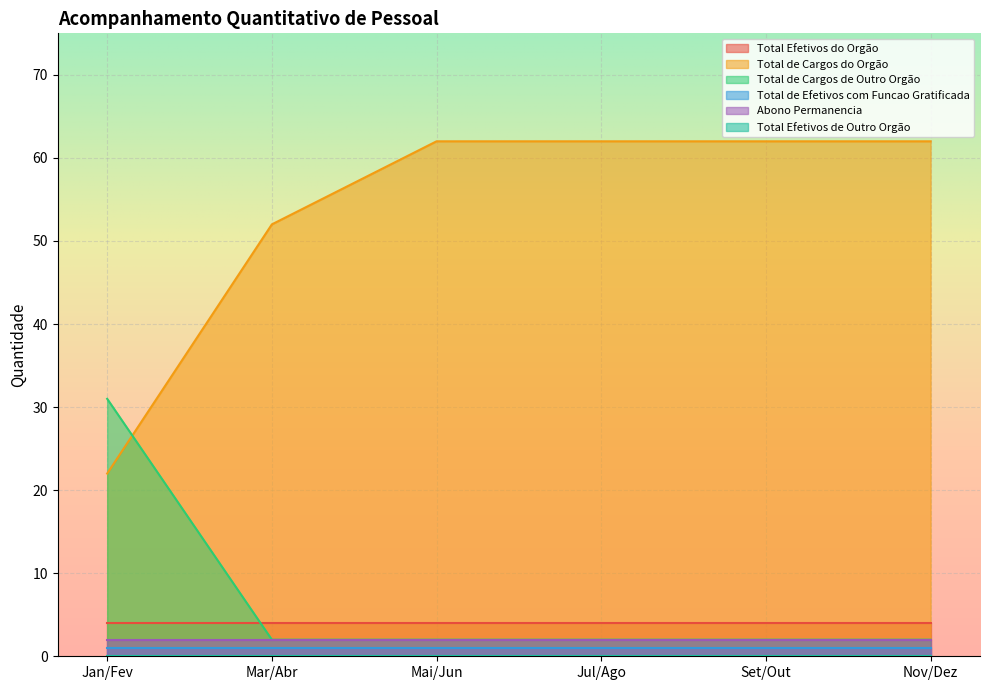

Which category has the highest value in the Abono Permanencia series?

Jan/Fev